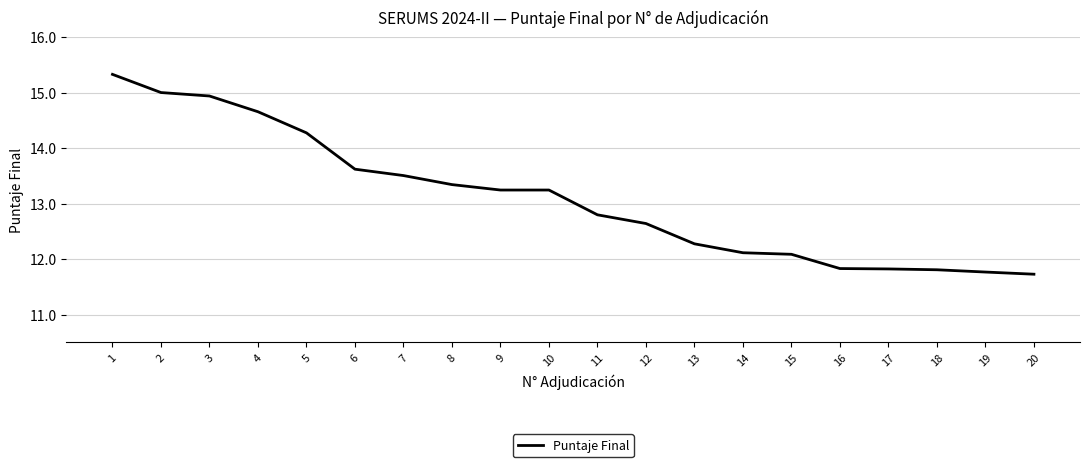

At which label is the value closest to 13?

11